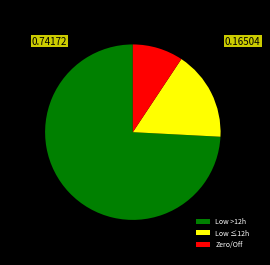

Which slice is the smallest?

Zero/Off